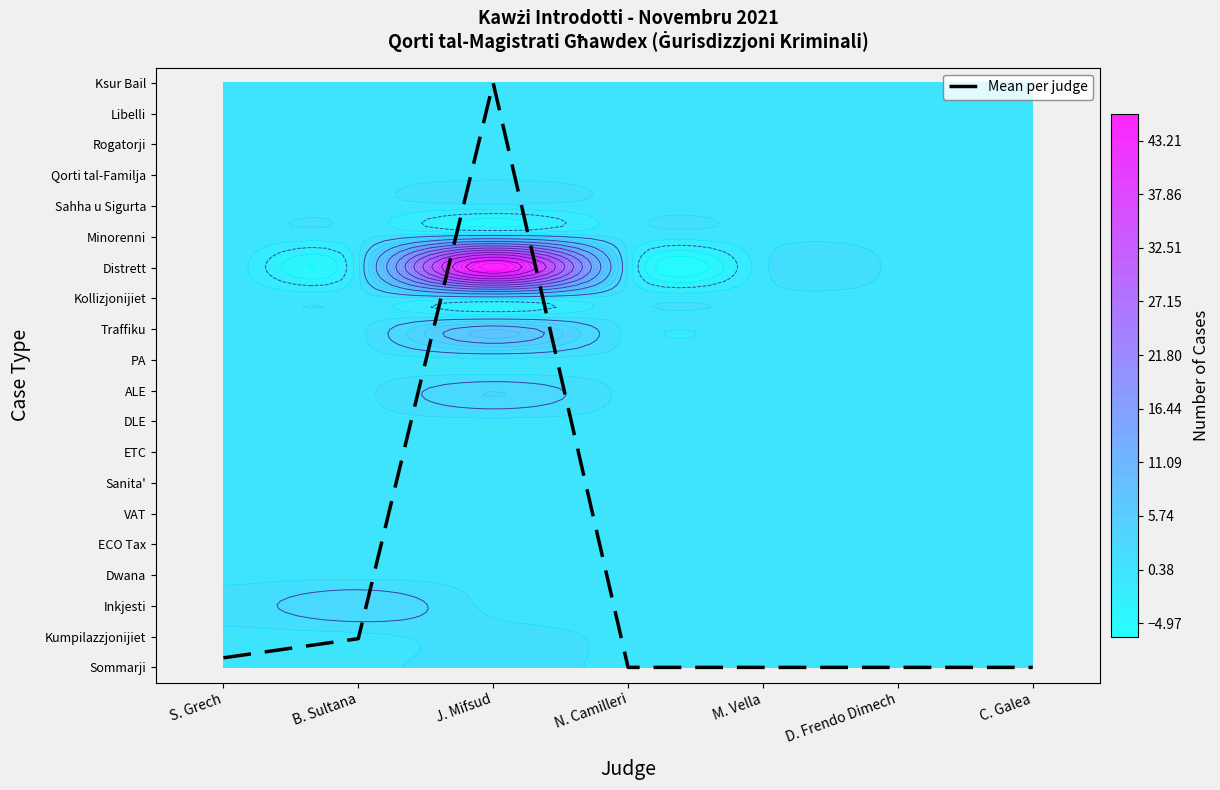

Is it true that the value at D. Frendo Dimech is 0.0?

True